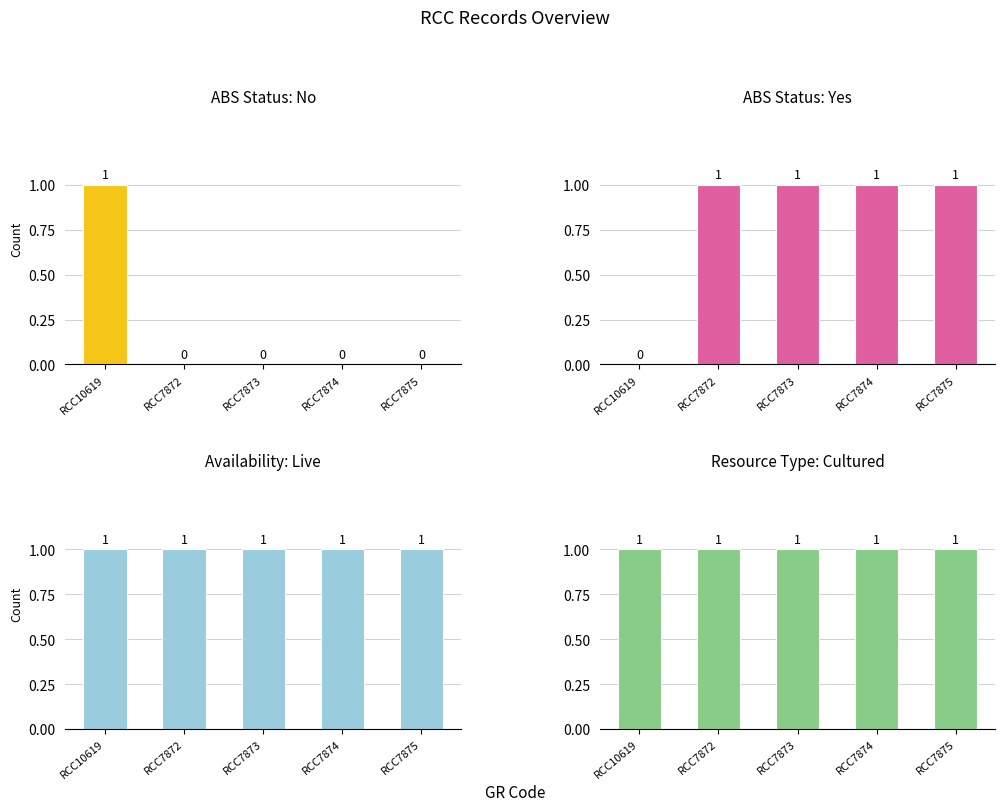

Reading left to right, transcribe all the data shown in this chart.

ABS No: RCC10619=1	RCC7872=0	RCC7873=0	RCC7874=0	RCC7875=0
ABS Yes: RCC10619=0	RCC7872=1	RCC7873=1	RCC7874=1	RCC7875=1
Live: RCC10619=1	RCC7872=1	RCC7873=1	RCC7874=1	RCC7875=1
Cultured: RCC10619=1	RCC7872=1	RCC7873=1	RCC7874=1	RCC7875=1